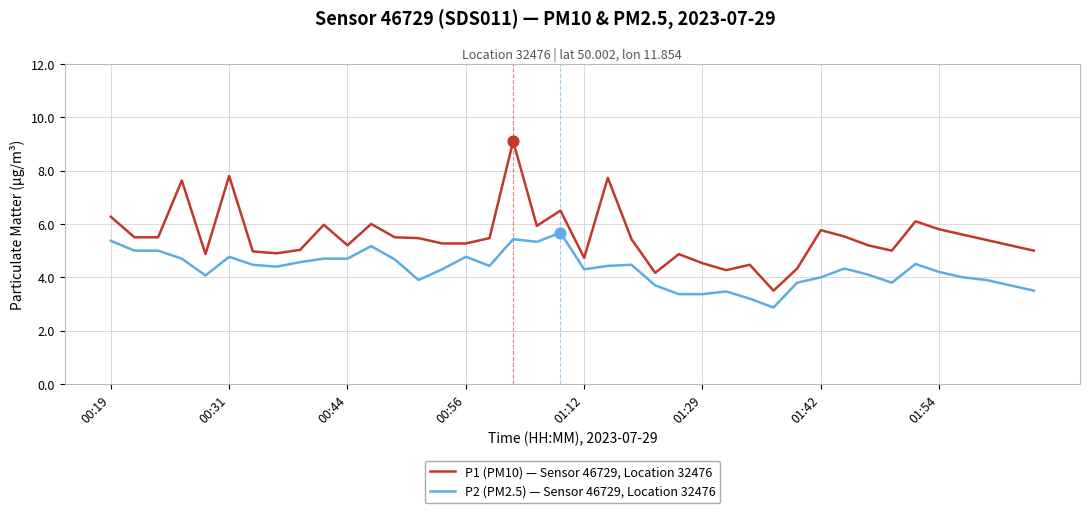

Which series has the largest total across all categories?

P1 (PM10) — Sensor 46729, Location 32476